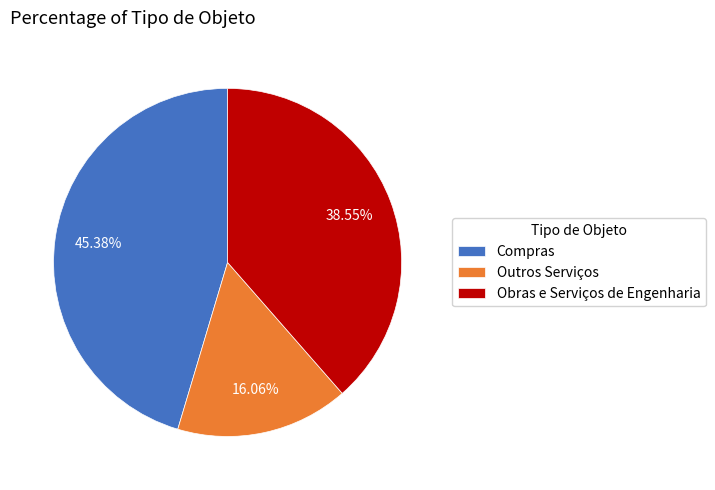

How many segments does this pie chart have?

3